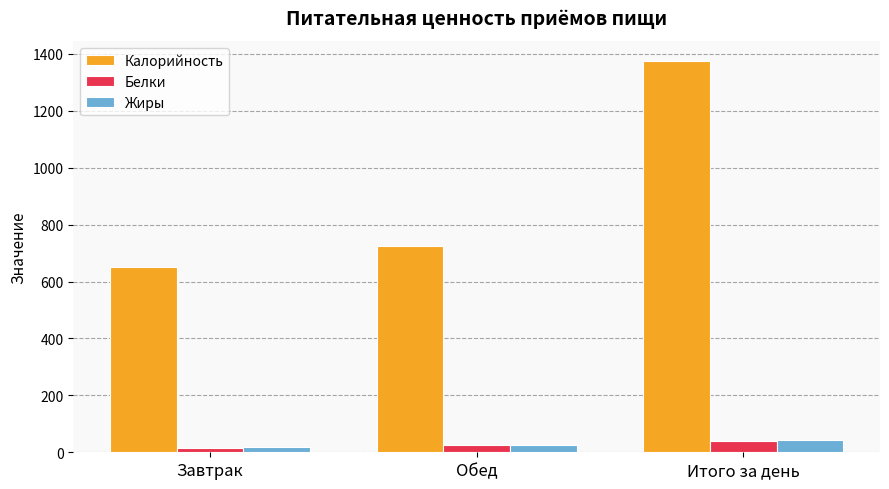

What is the value of the Белки bar at the 2nd from the left?

25.5